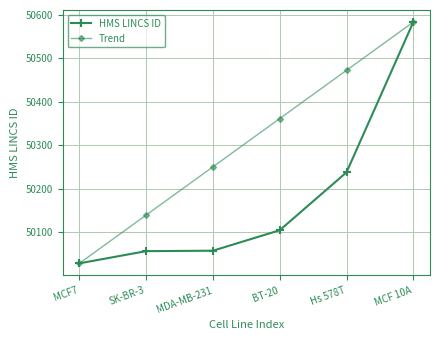

Which series changed the most between MDA-MB-231 and Hs 578T?

Trend